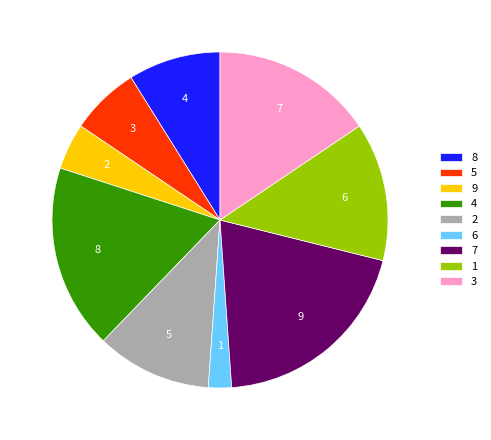

What is the smallest slice in the pie chart?

6